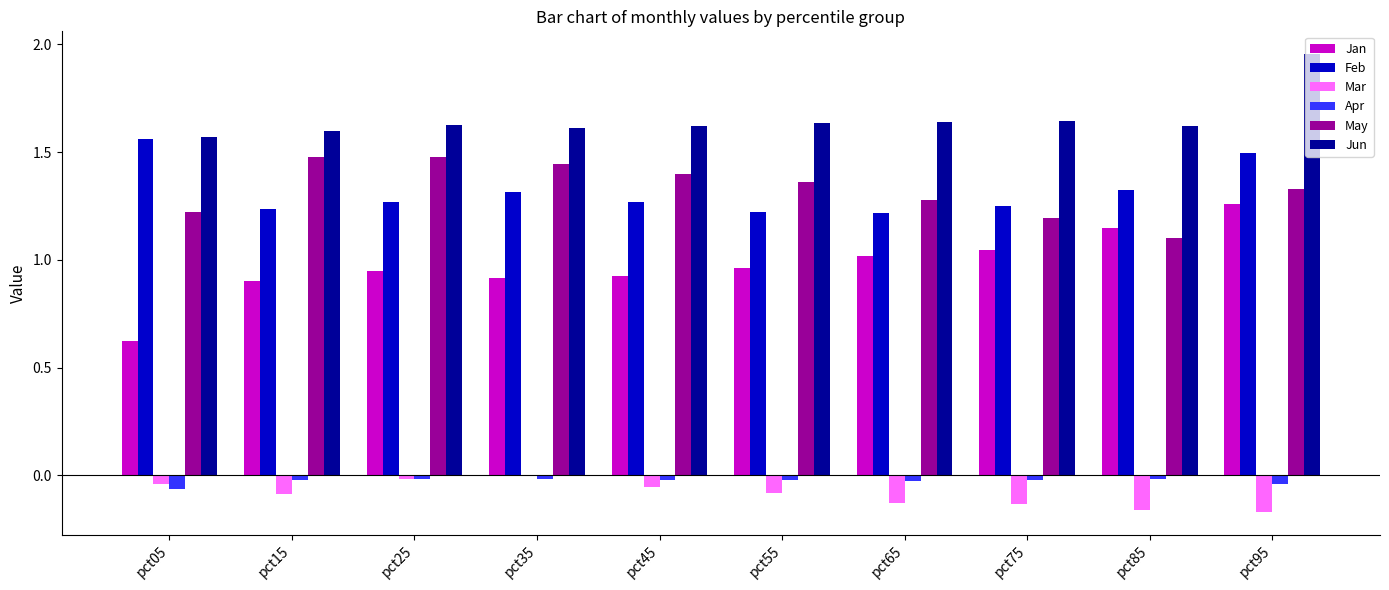

What is the total value across all series at pct75?

5.0